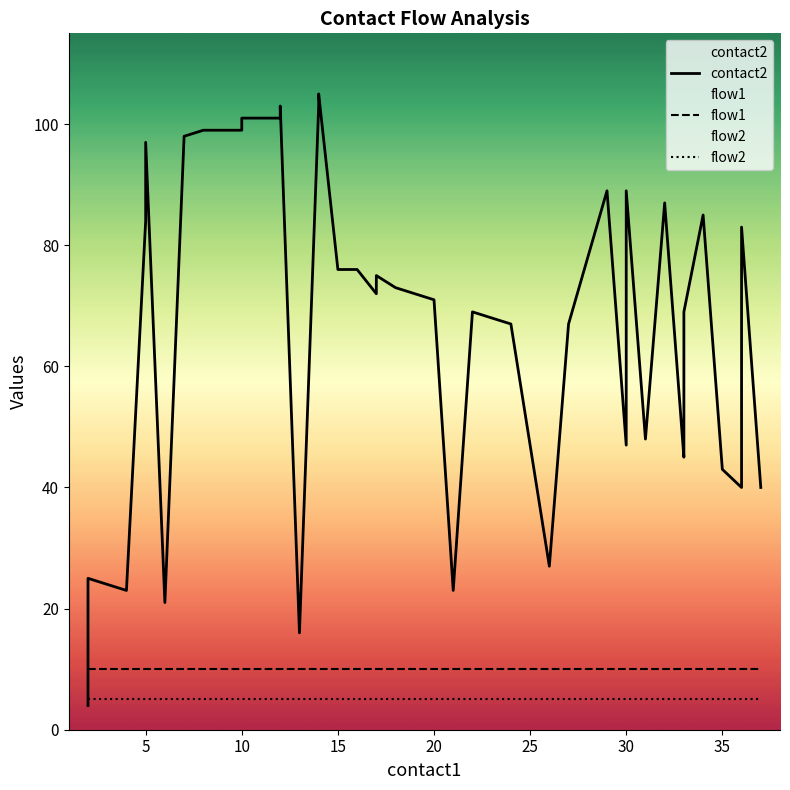

At how many categories does at least one series exceed 62?

26